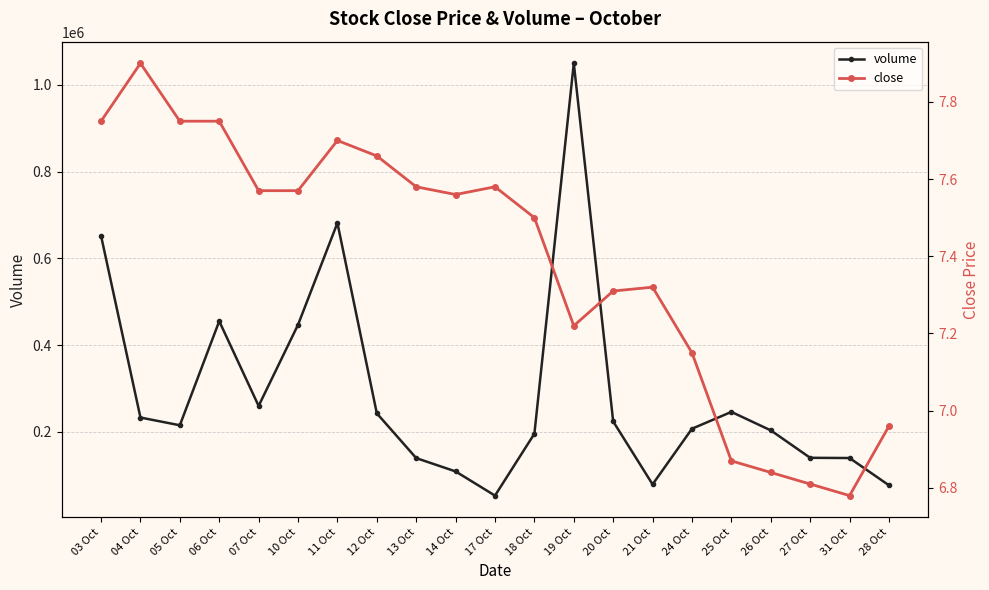

List the series in order of their peak value, lowest first.

close, volume